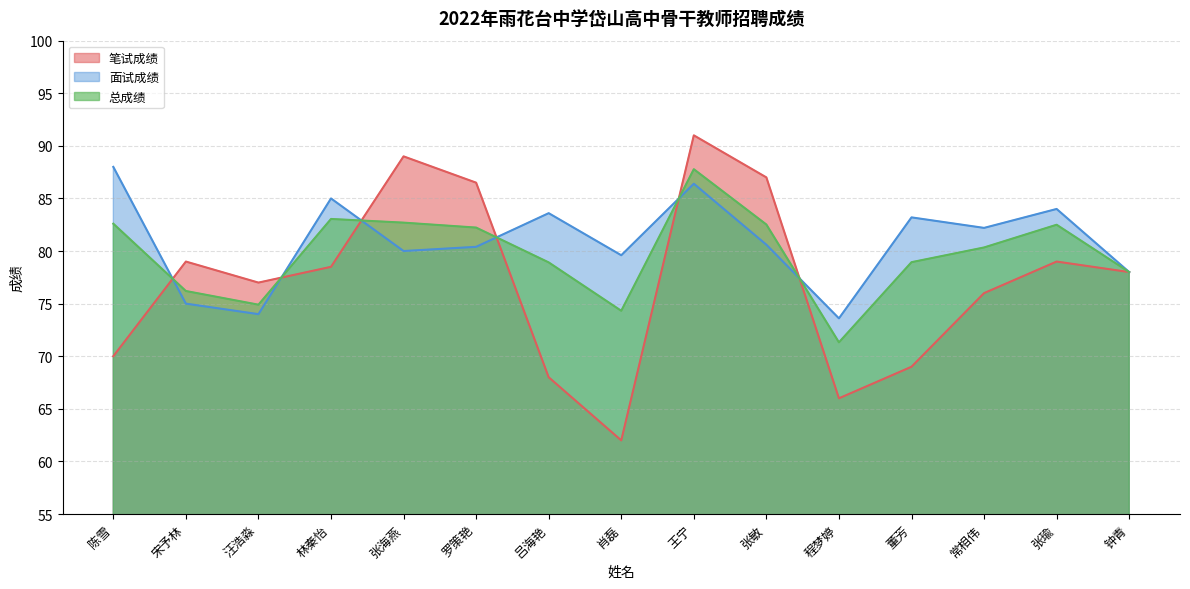

Where do 面试成绩 and 笔试成绩 first cross each other?

陈雪 and 宋予林